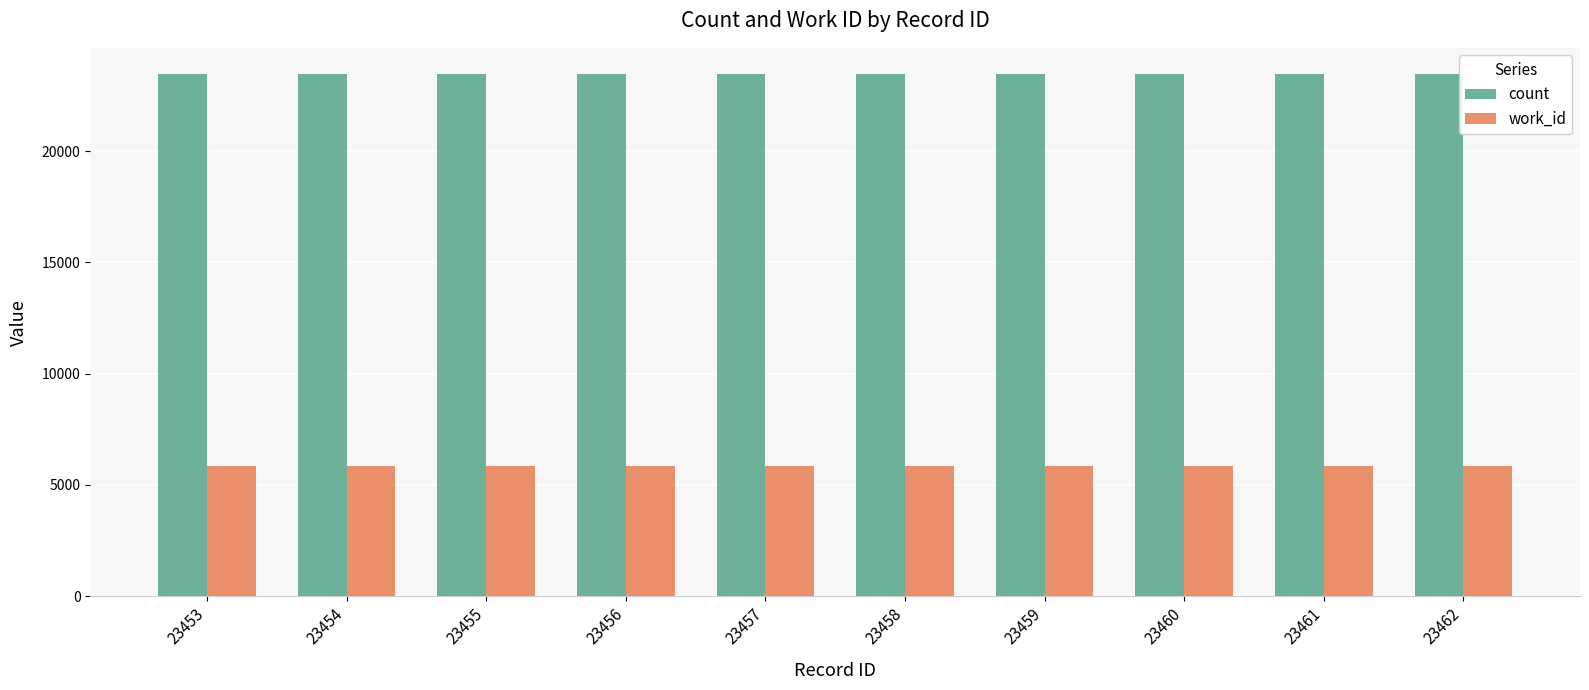

What is the highest value of the work_id series?

5841